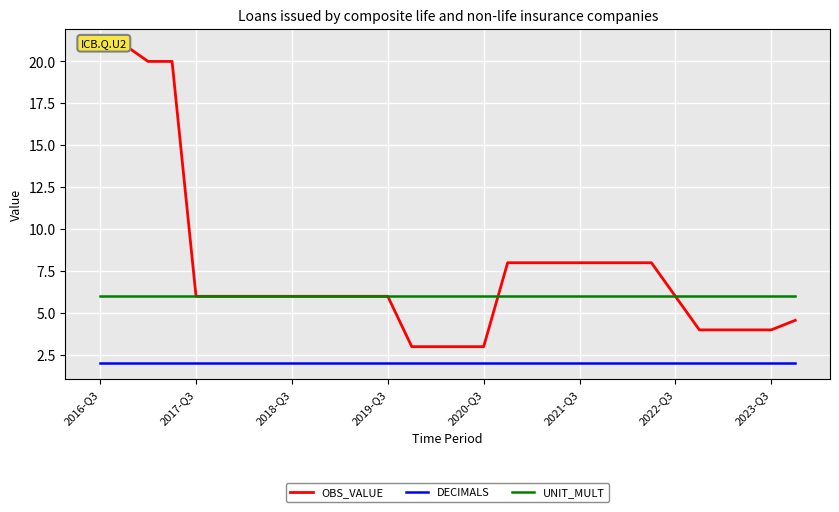

Which label corresponds to the largest value in the chart?

2016-Q3